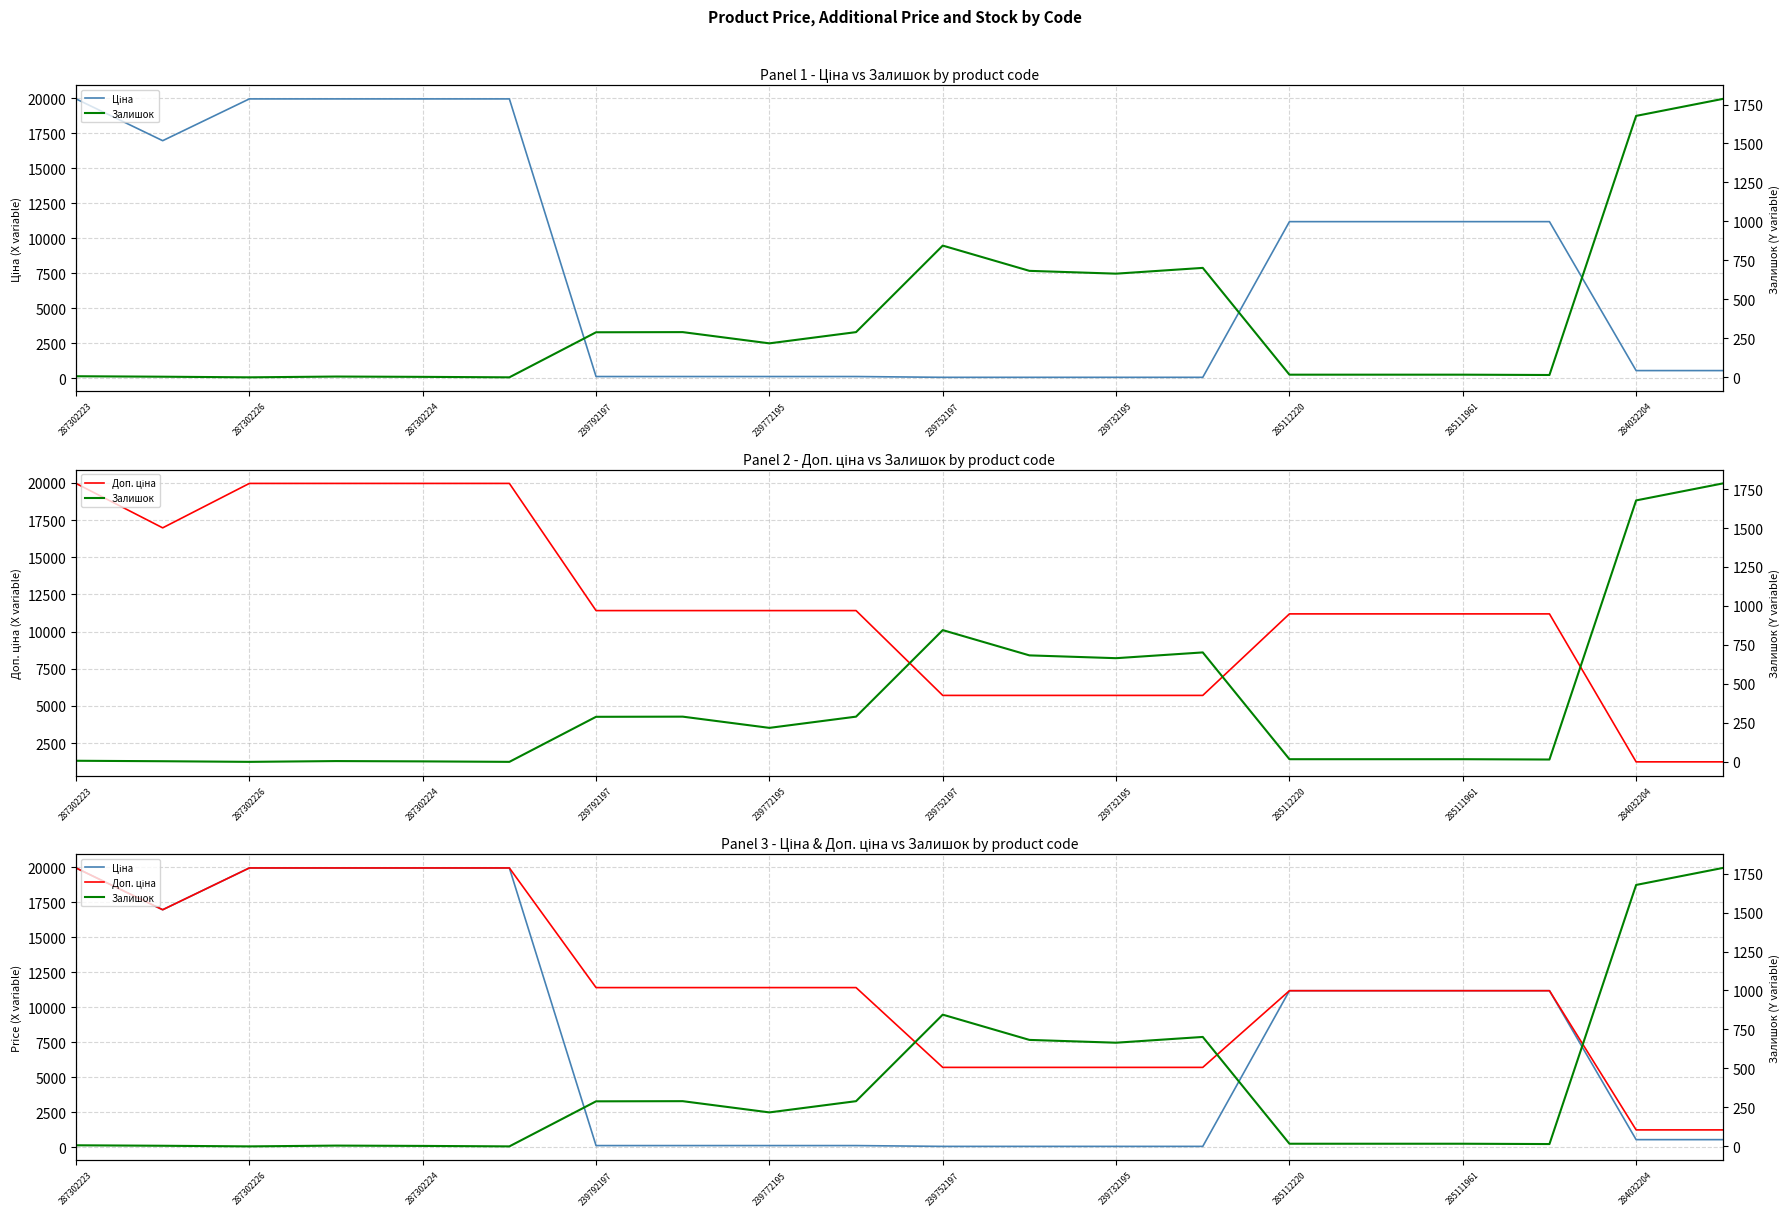

True or false: Ціна and Доп. ціна intersect in this chart.

False